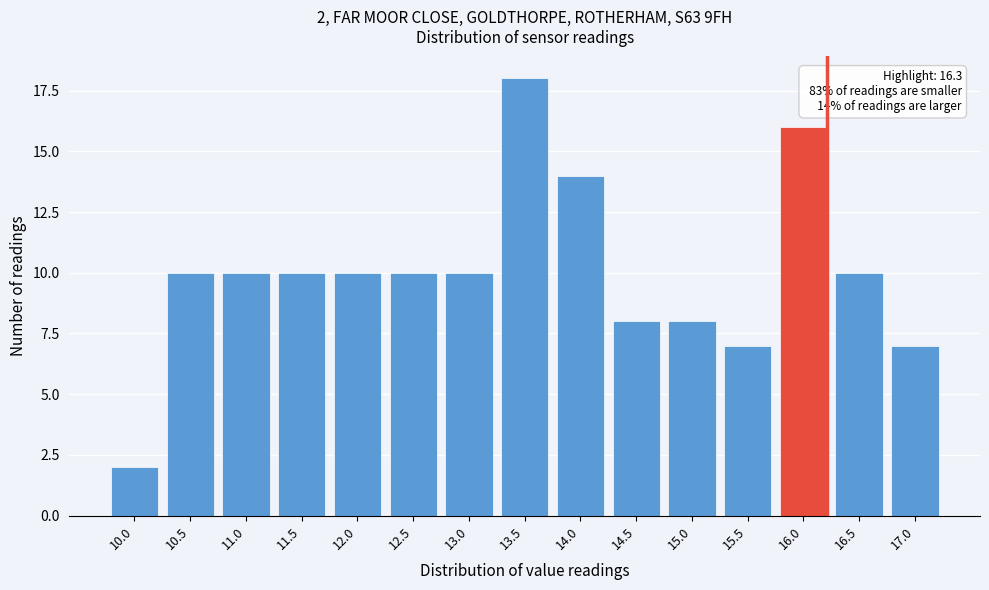

Reading left to right, what are all the values shown in this chart?

2	10	10	10	10	10	10	18	14	8	8	7	16	10	7